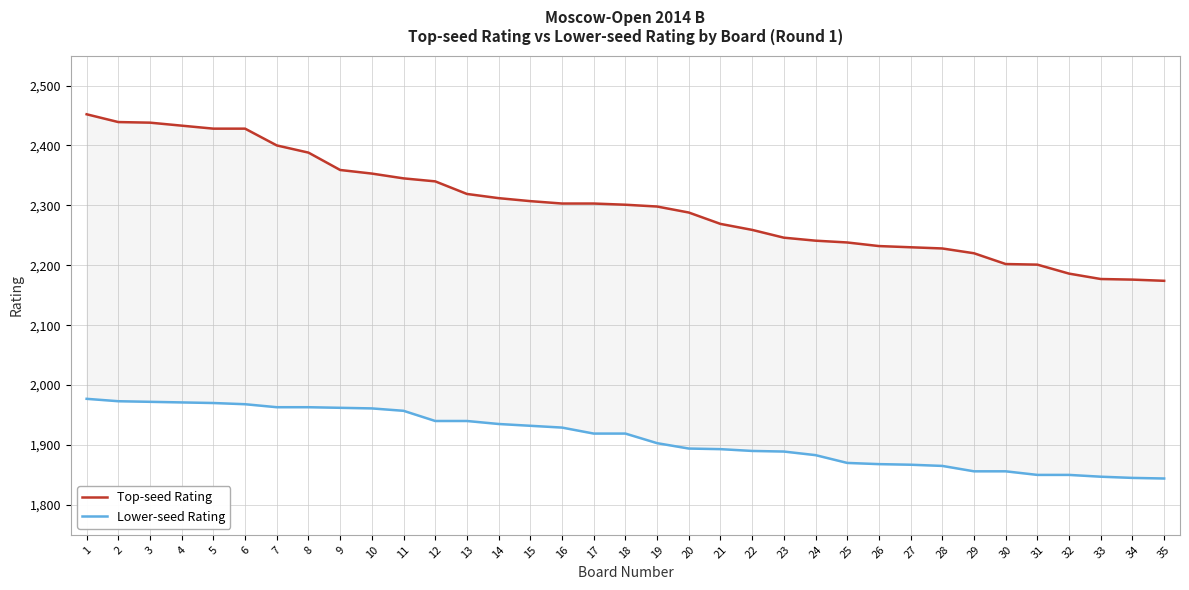

What is the sum of the Lower-seed Rating values at 17 and 20?

3813